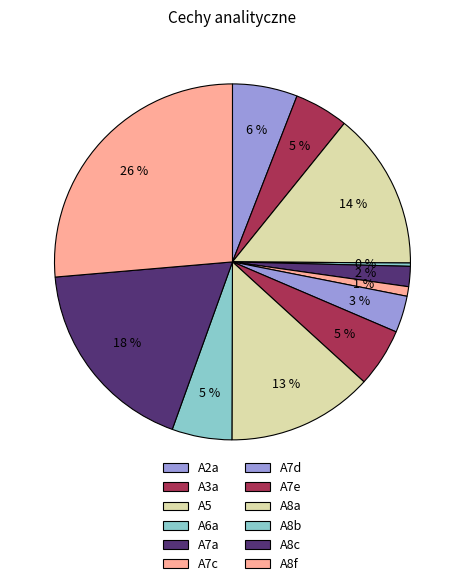

What is the change in value from A7d to A8c?

+22.6